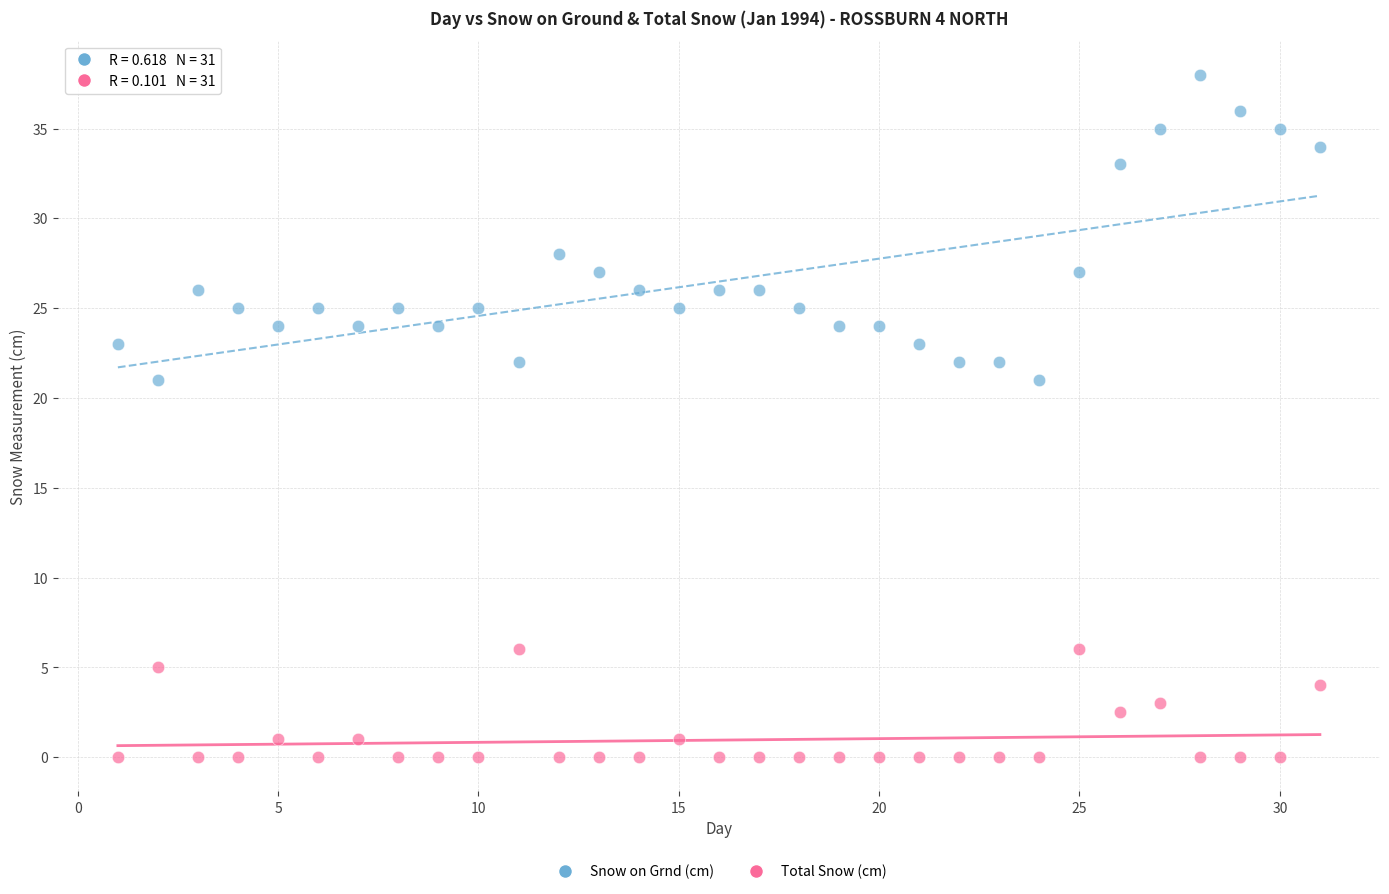

Which series contains the highest Y value?

Snow on Grnd (cm)